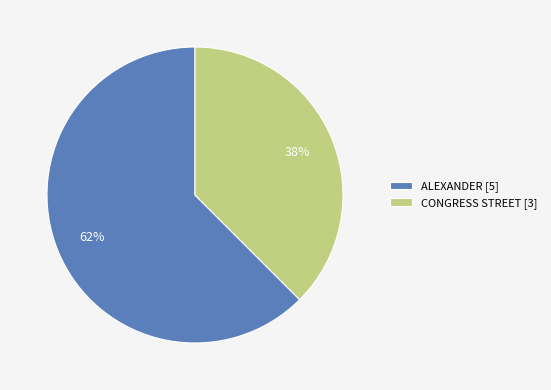

The ALEXANDER slice represents 62% of the pie. True or false?

True